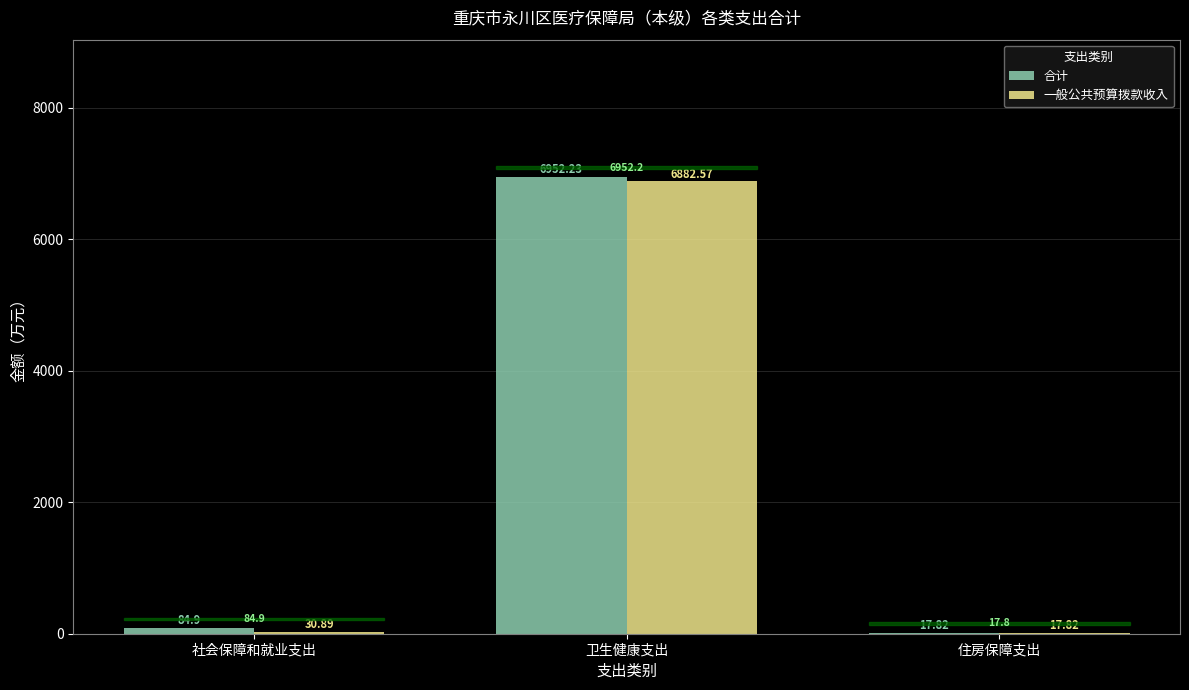

Reading left to right, transcribe all the data shown in this chart.

合计: 84.9	6952.2	17.8
一般公共预算拨款收入: 30.9	6882.6	17.8